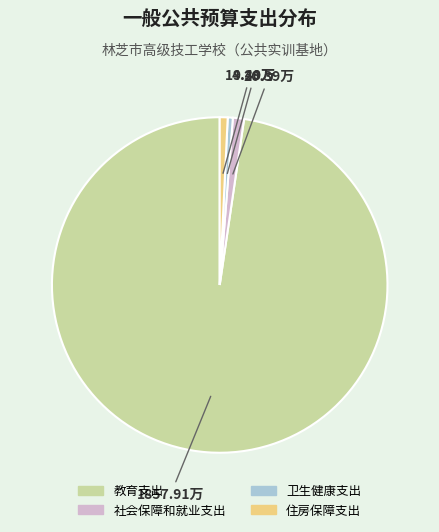

Combined, do 住房保障支出 and 教育支出 account for over 50%?

Yes